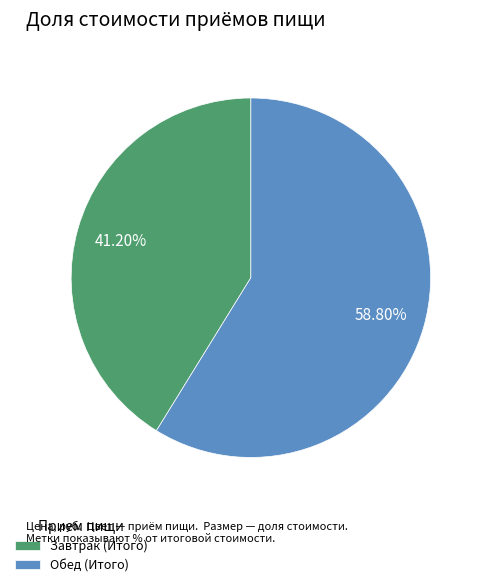

Count the number of slices in the pie.

2